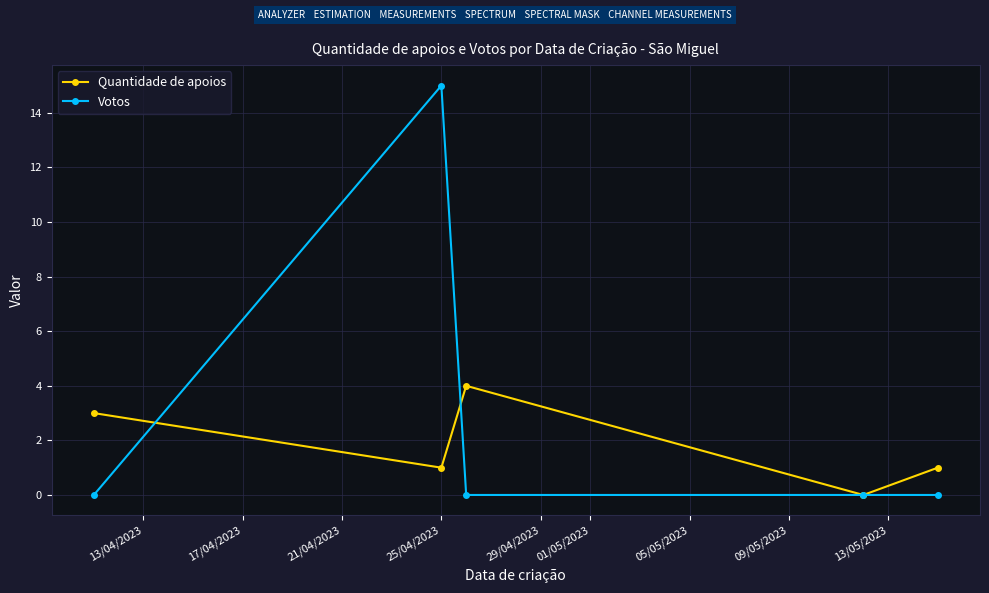

List the series in order of their overall mean, highest first.

Votos, Quantidade de apoios